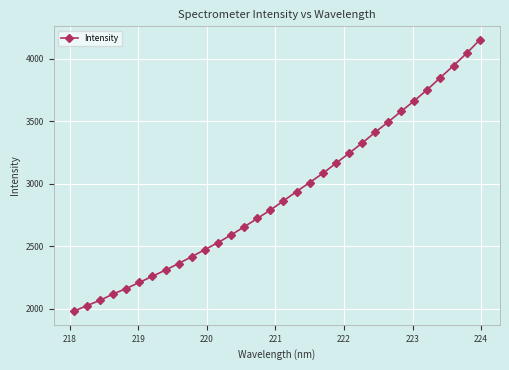

Count the number of values greater than 2862.

16